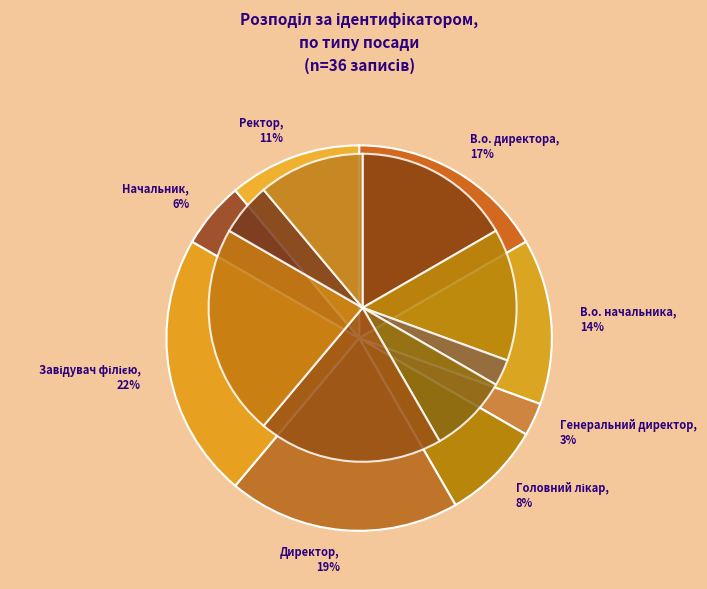

To the nearest percent, what percentage of the pie is В.о. начальника?

14%